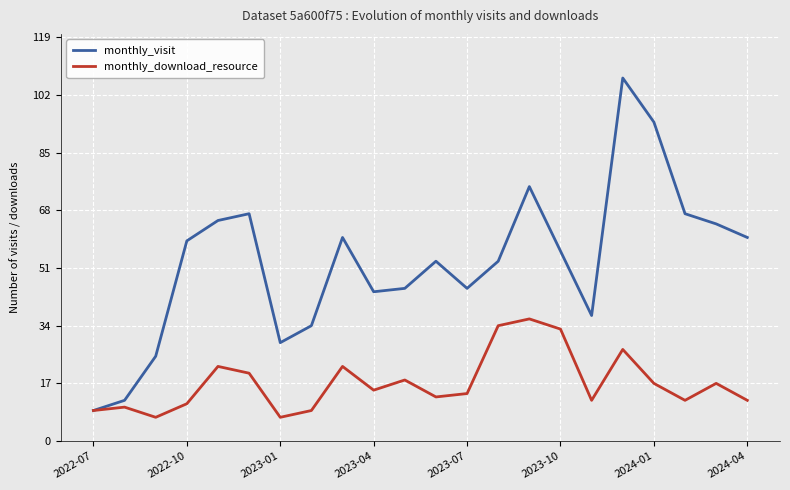

Count the number of categories in the chart.

22